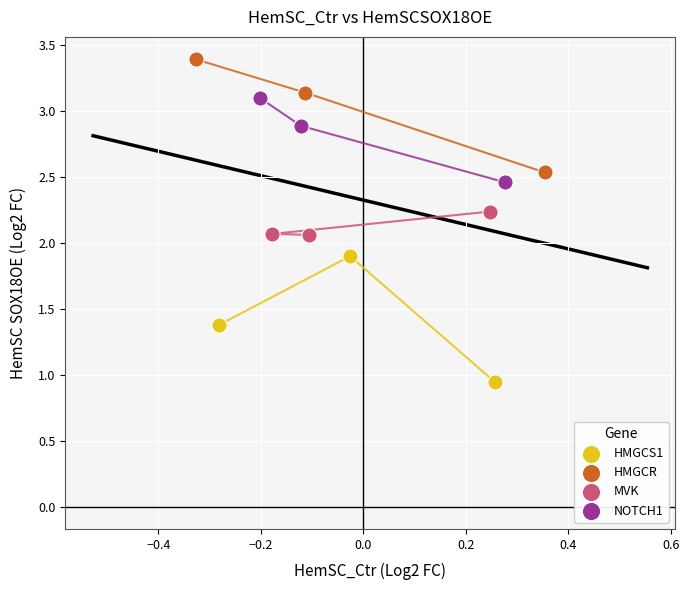

Which series reaches the maximum Y coordinate?

HMGCR